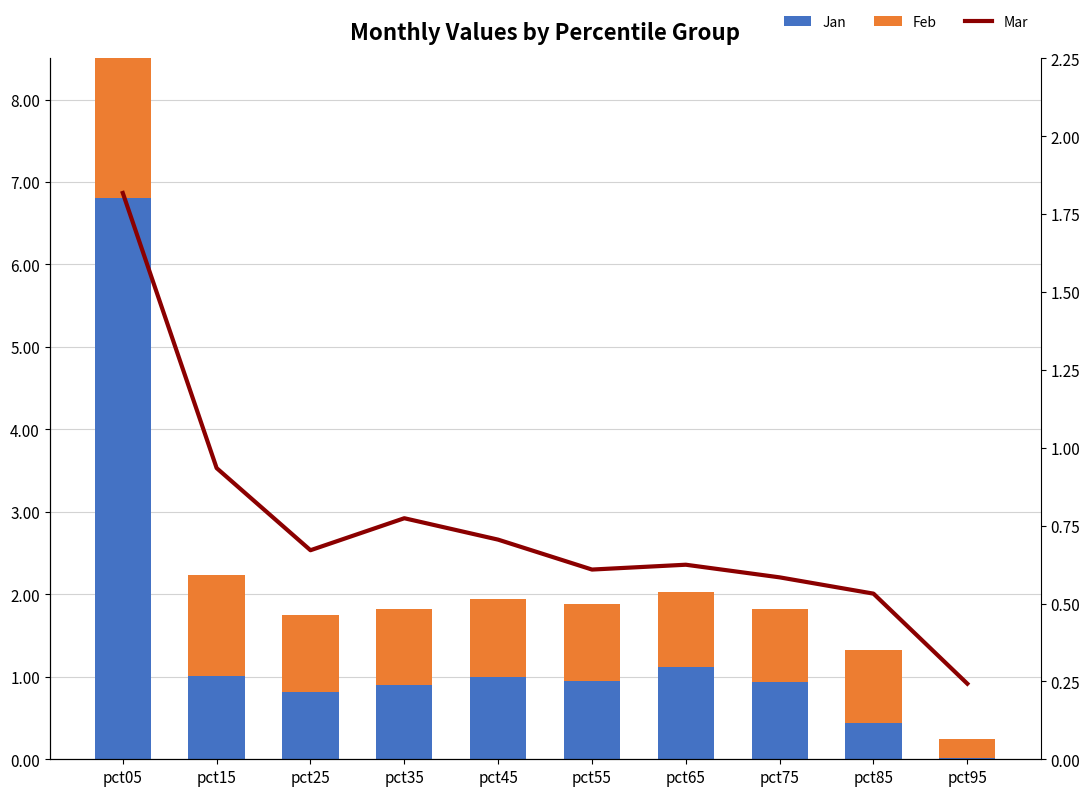

How many distinct data groups are displayed?

3